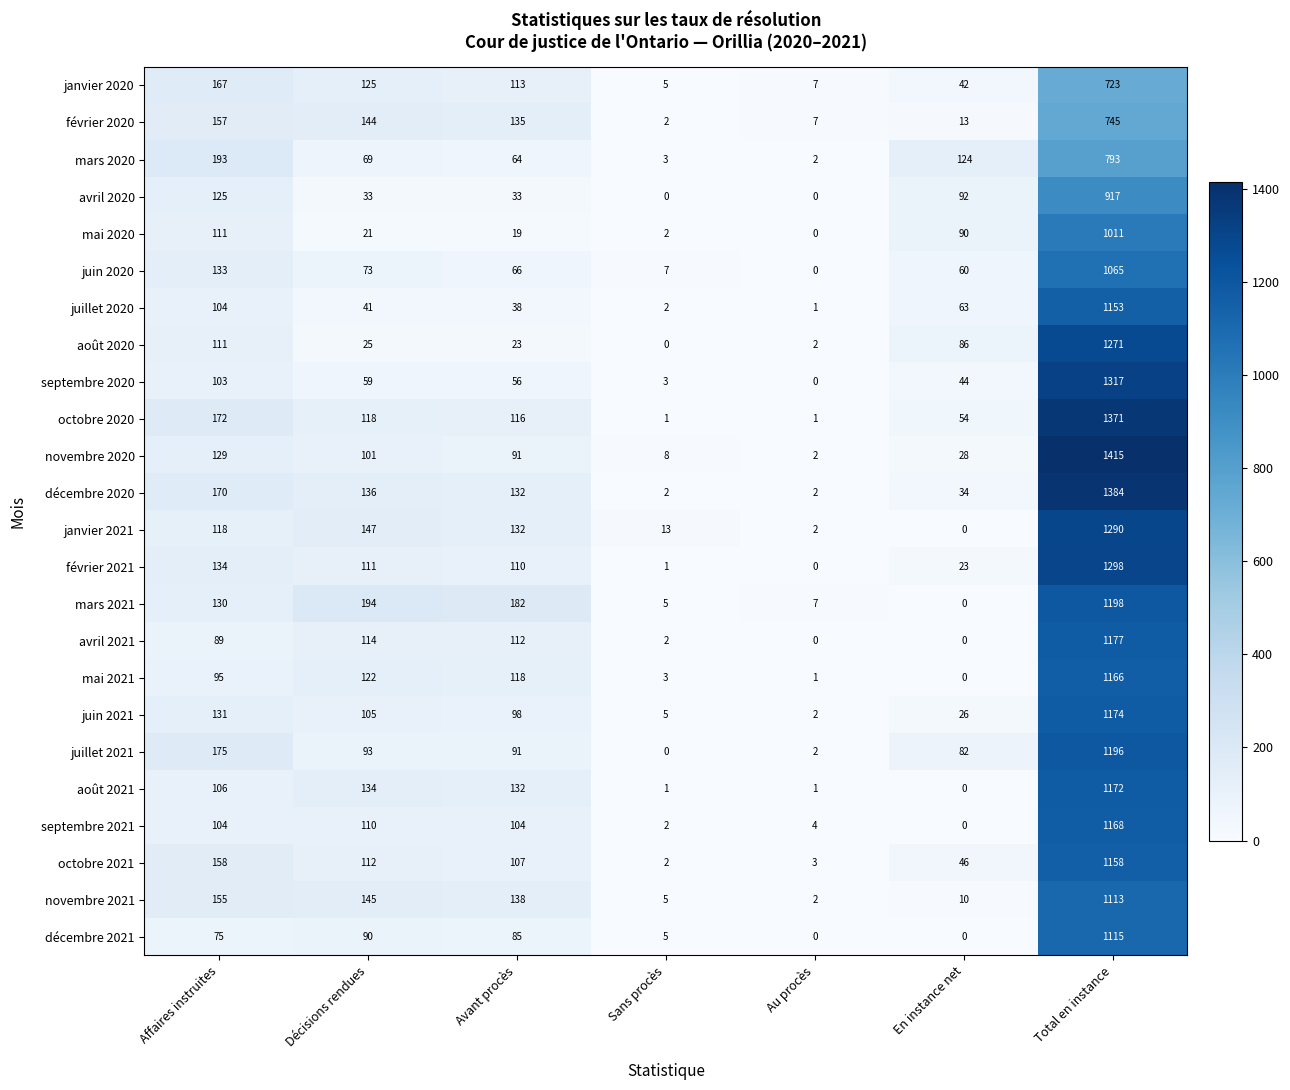

Is it true that juin 2021 equals 1174 at Total en instance?

True